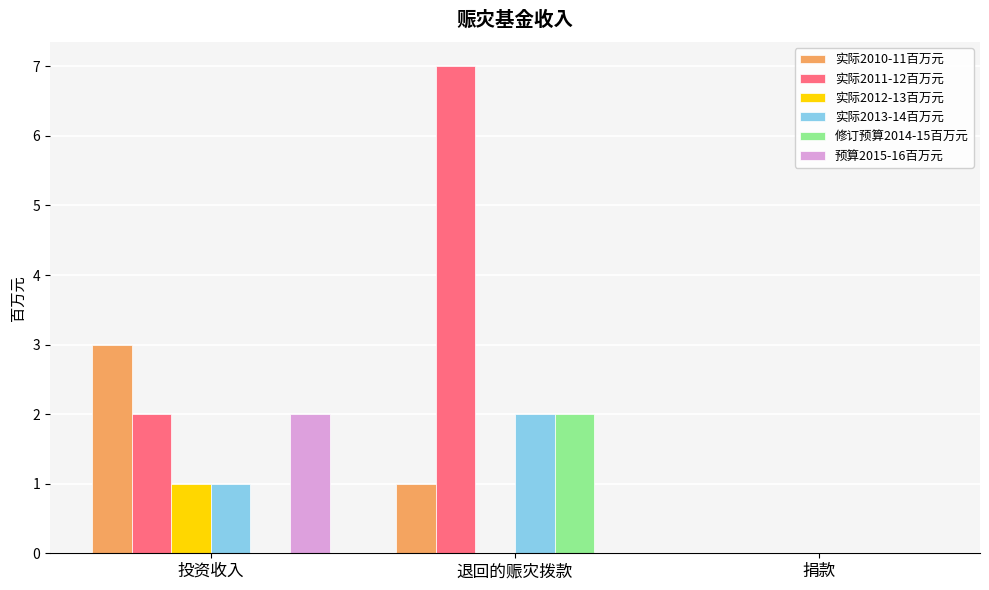

What is the sum of all 实际2011-12百万元 values?

9